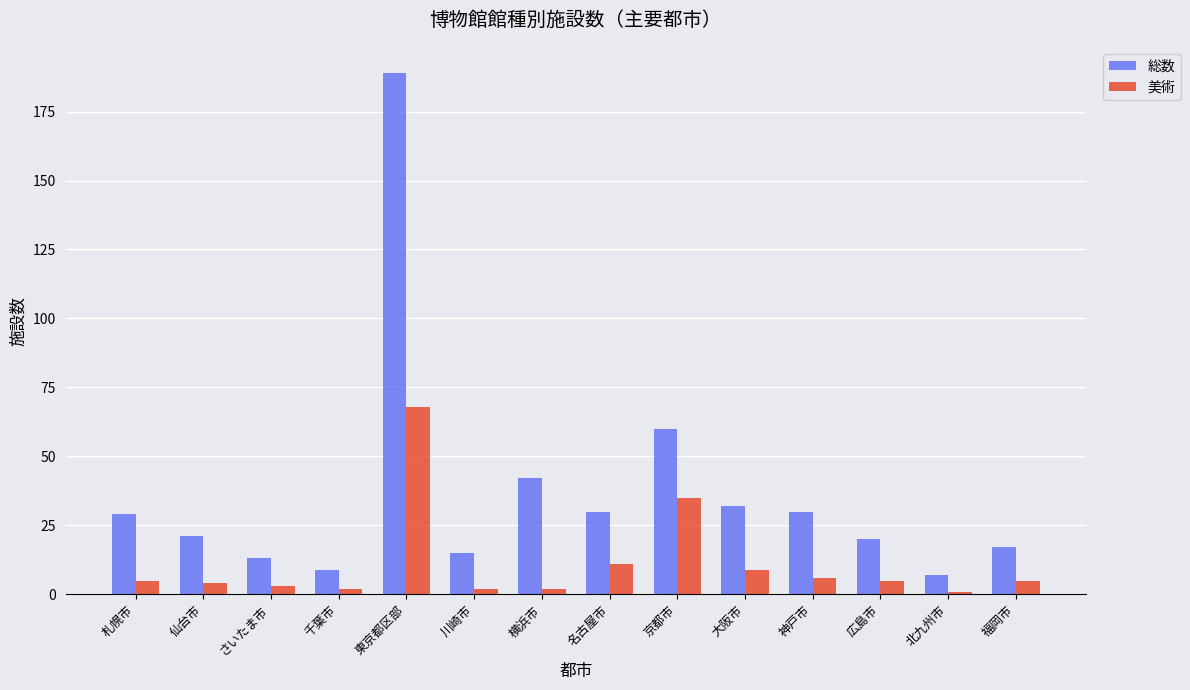

Where is 総数 nearest to the value 98?

京都市